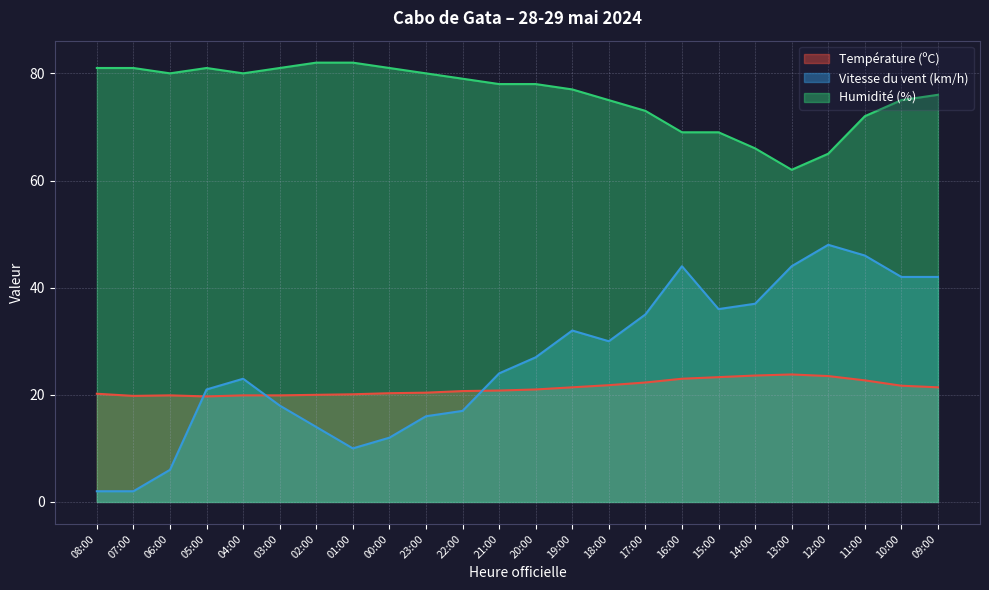

How many interior local peaks does the Température (ºC) series have?

2